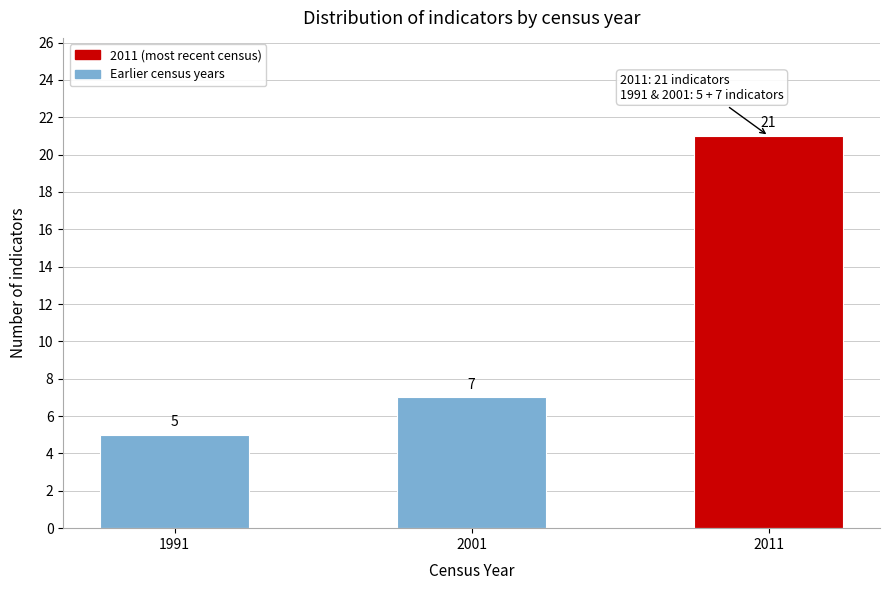

Reading left to right, extract all data points from this chart.

1991=5	2001=7	2011=21